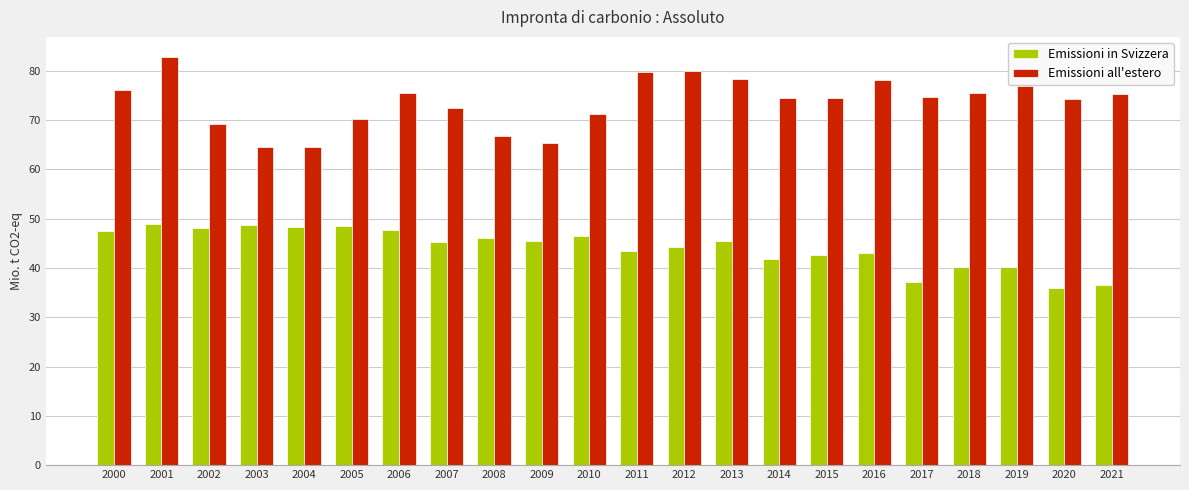

What is the average value of the Emissioni all'estero series?

73.6